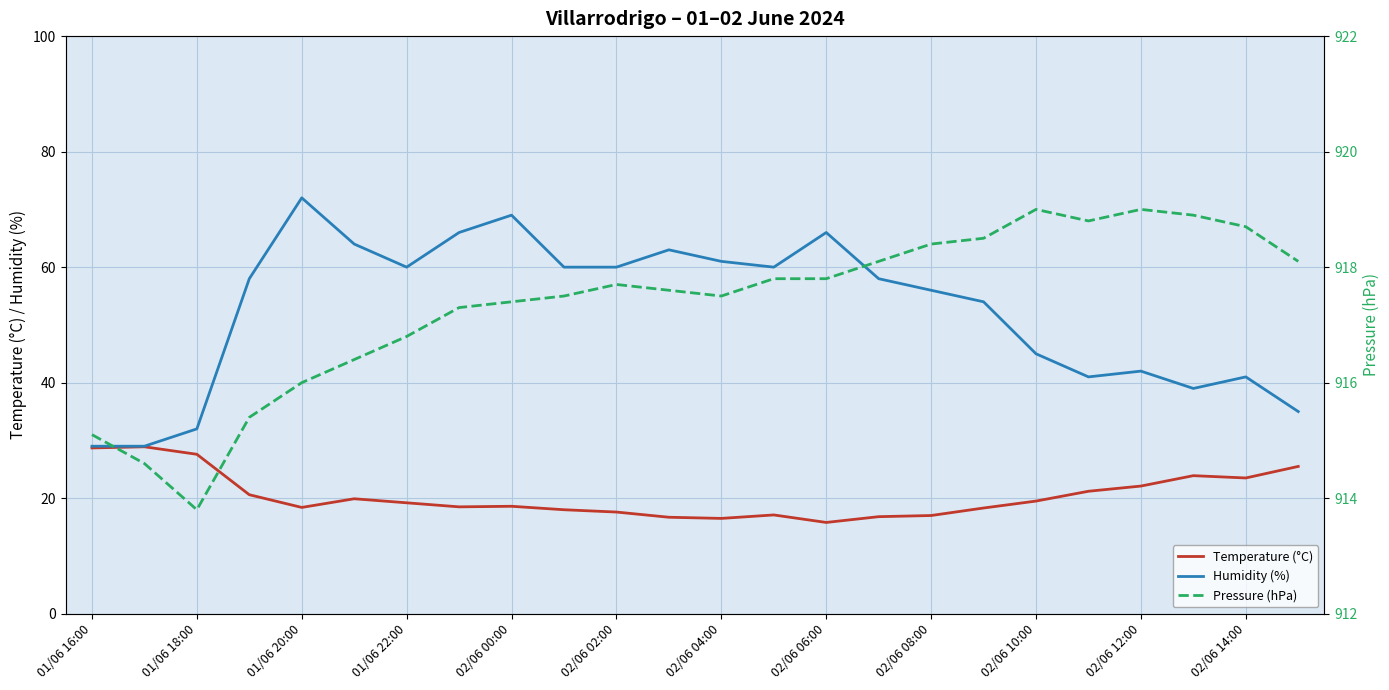

What is the total value across all series at 15?

992.9